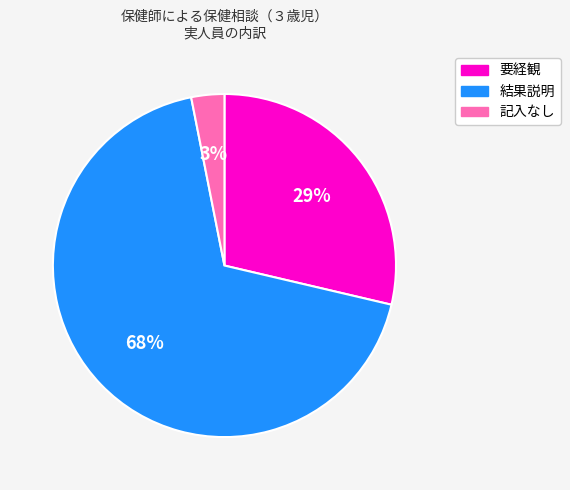

To the nearest percent, what portion does 要経観 represent?

29%